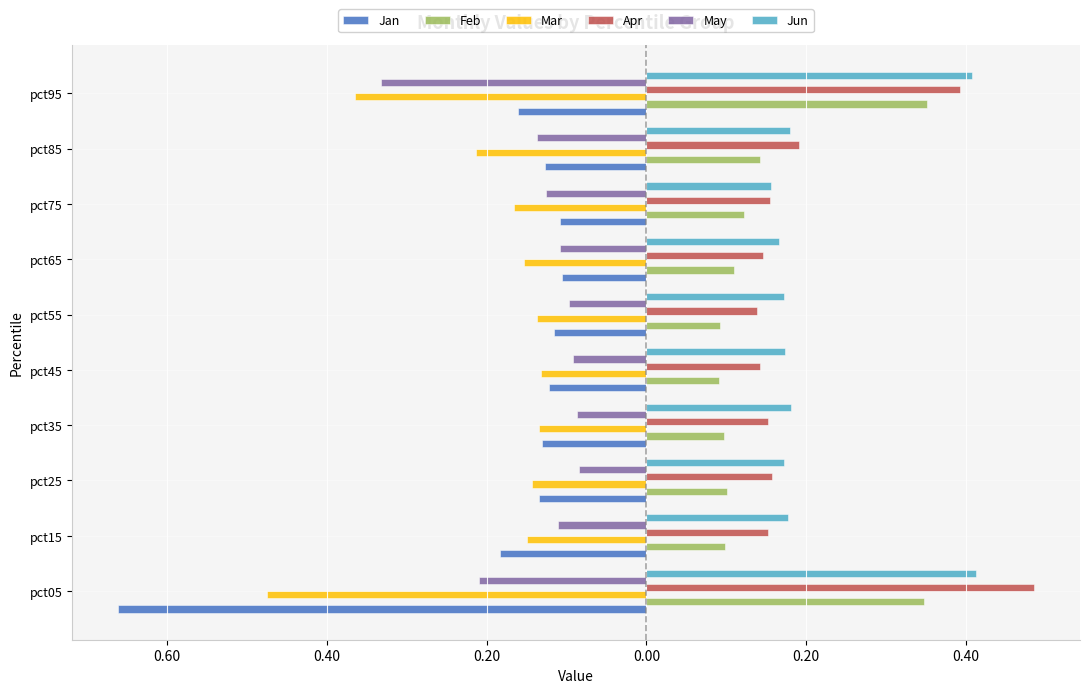

At which category is the sum across all series the highest?

pct95